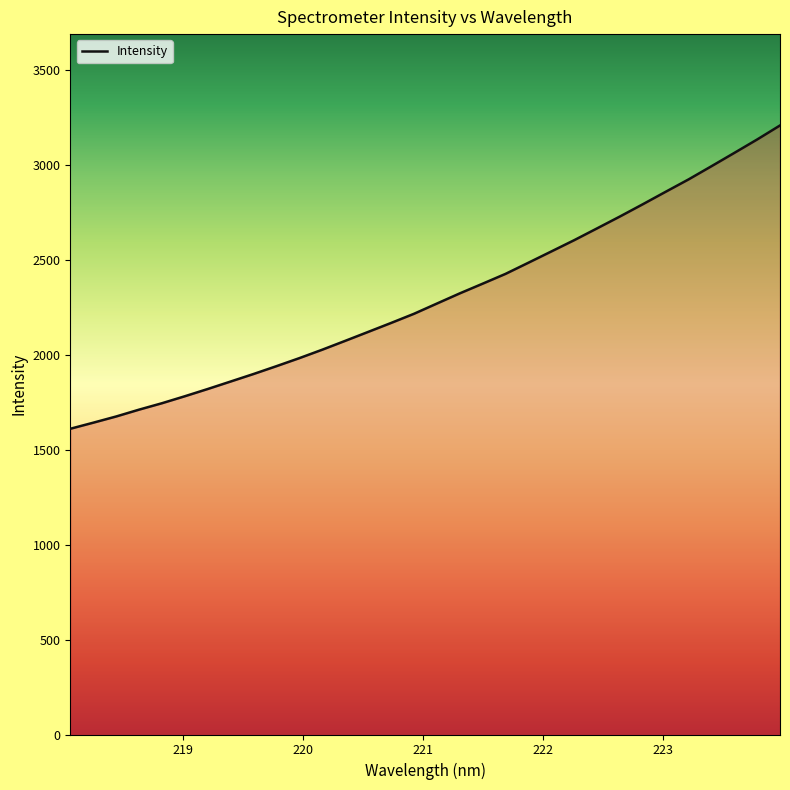

What is the greatest value displayed?

3207.6